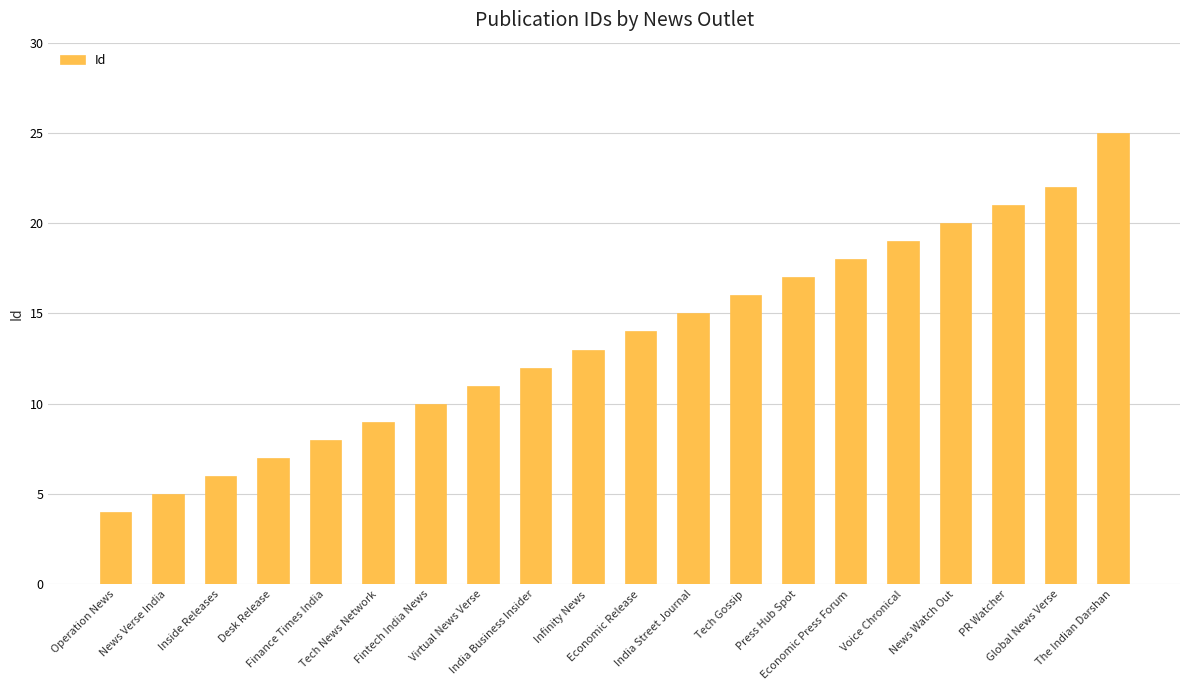

Which has a higher value, Inside Releases or PR Watcher?

PR Watcher